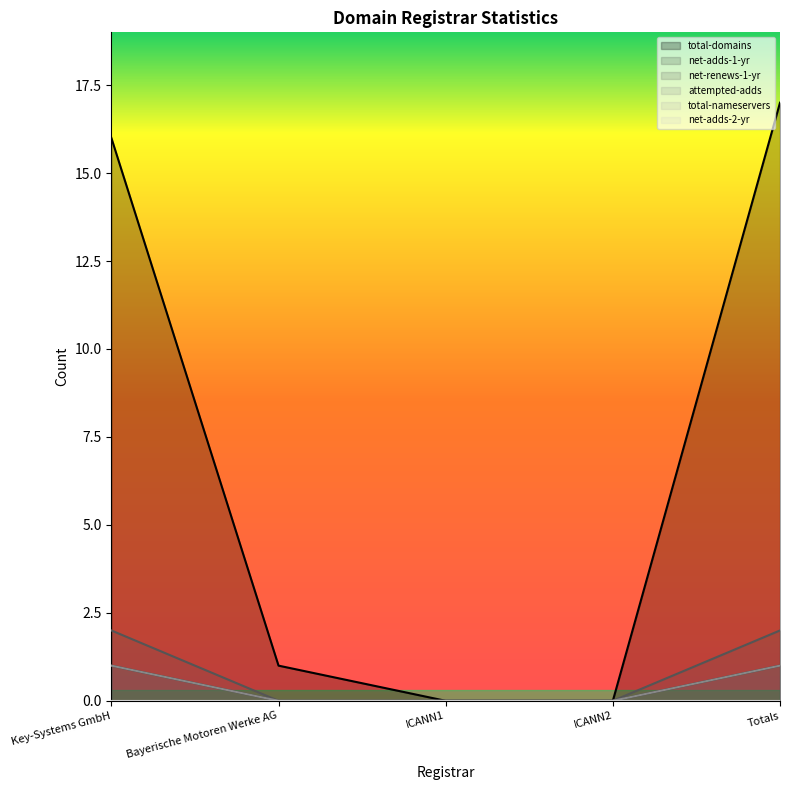

Reading left to right, extract all data points from this chart.

total-domains: Key-Systems GmbH=16	Bayerische Motoren Werke AG=1	ICANN1=0	ICANN2=0	Totals=17
net-adds-1-yr: Key-Systems GmbH=1	Bayerische Motoren Werke AG=0	ICANN1=0	ICANN2=0	Totals=1
net-renews-1-yr: Key-Systems GmbH=2	Bayerische Motoren Werke AG=0	ICANN1=0	ICANN2=0	Totals=2
attempted-adds: Key-Systems GmbH=1	Bayerische Motoren Werke AG=0	ICANN1=0	ICANN2=0	Totals=1